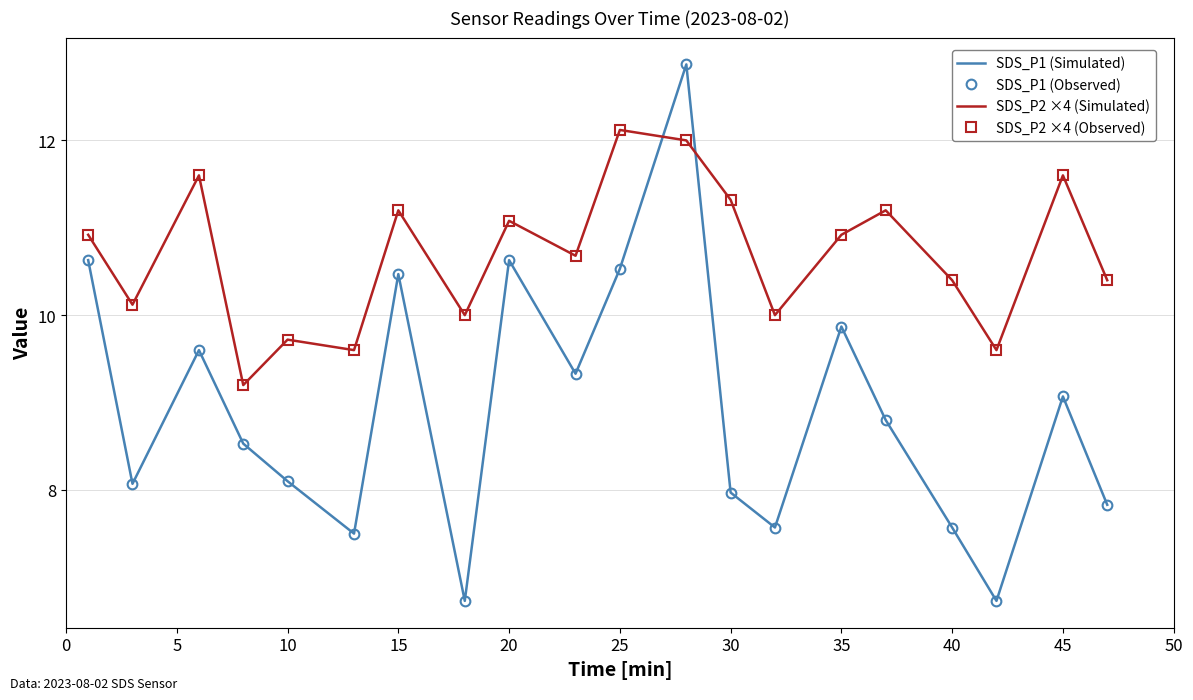

Reading left to right, extract all data points from this chart.

SDS_P1 (Simulated): 10.6	8.1	9.6	8.5	8.1	7.5	10.5	6.7	10.6	9.3	10.5	12.9	8.0	7.6	9.9	8.8	7.6	6.7	9.1	7.8
SDS_P1 (Observed): 10.6	8.1	9.6	8.5	8.1	7.5	10.5	6.7	10.6	9.3	10.5	12.9	8.0	7.6	9.9	8.8	7.6	6.7	9.1	7.8
SDS_P2 ×4 (Simulated): 10.9	10.1	11.6	9.2	9.7	9.6	11.2	10.0	11.1	10.7	12.1	12.0	11.3	10.0	10.9	11.2	10.4	9.6	11.6	10.4
SDS_P2 ×4 (Observed): 10.9	10.1	11.6	9.2	9.7	9.6	11.2	10.0	11.1	10.7	12.1	12.0	11.3	10.0	10.9	11.2	10.4	9.6	11.6	10.4